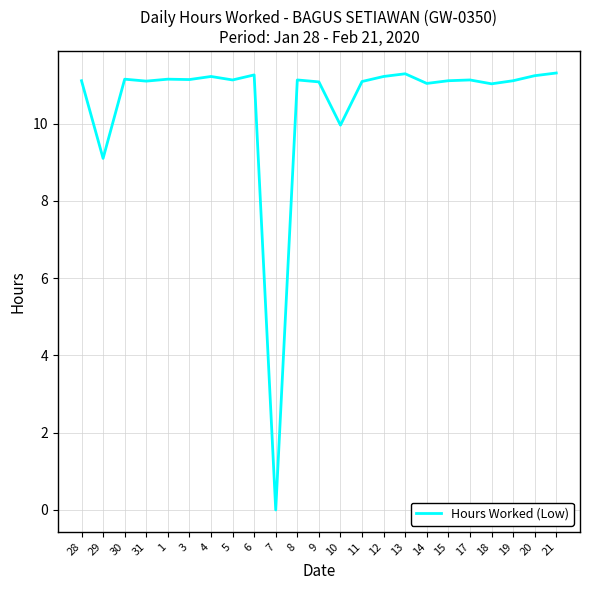

Is it true that the value at 14 is 11.0?

True